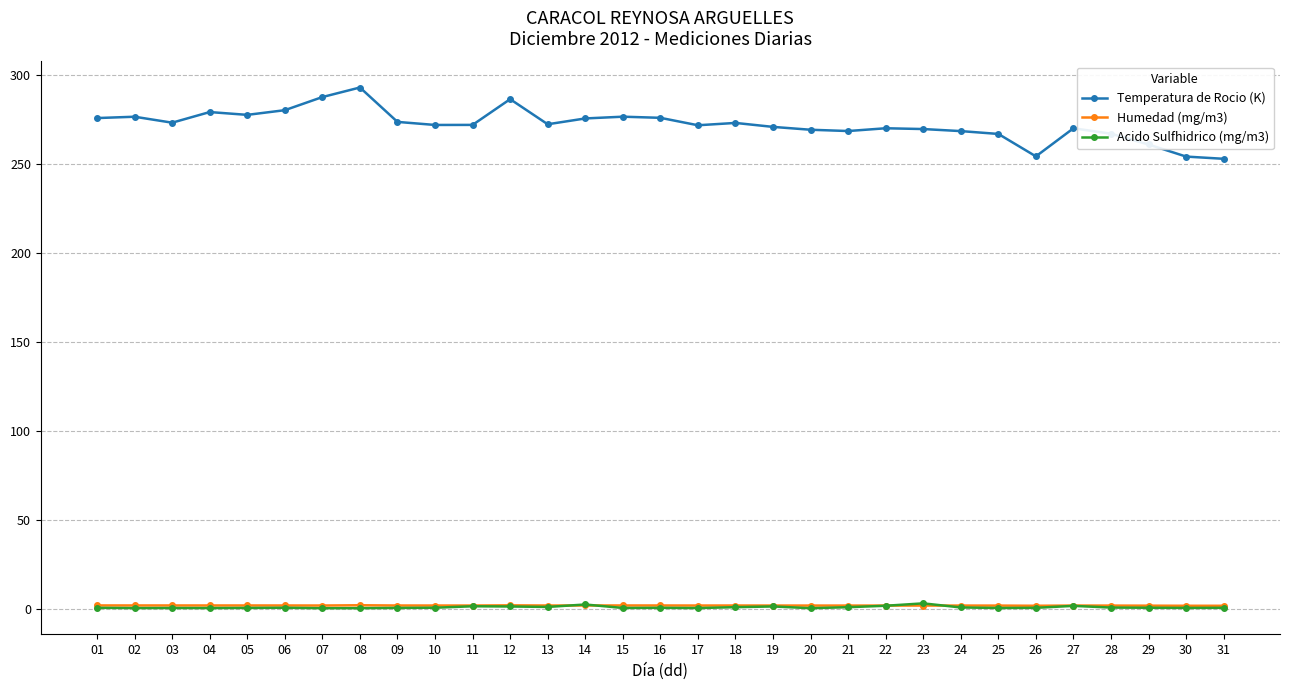

True or false: Acido Sulfhidrico (mg/m3) and Temperatura de Rocio (K) cross at least once.

False